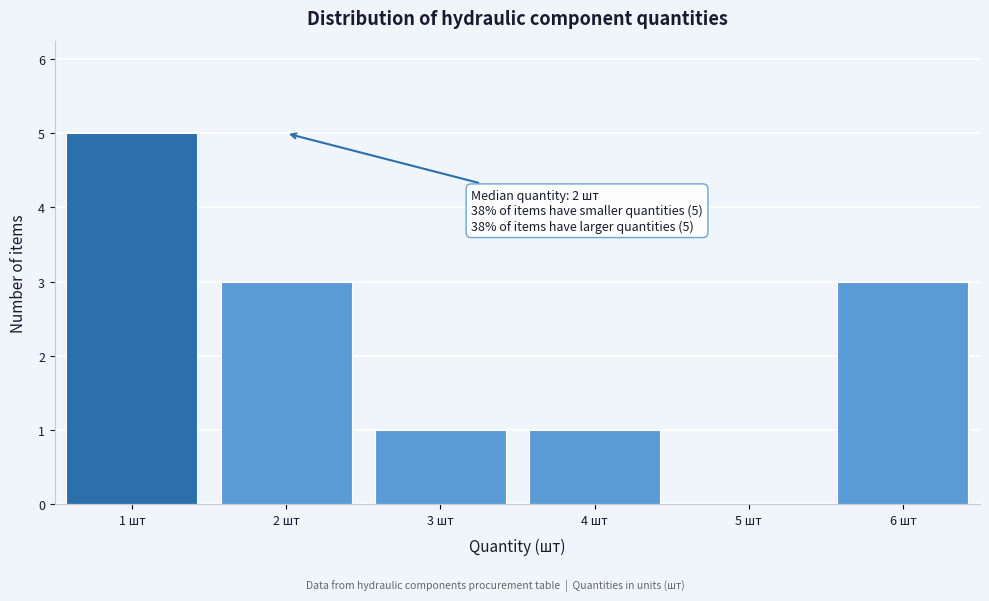

Which range on the x-axis has the tallest bar?

0.5 to 1.5